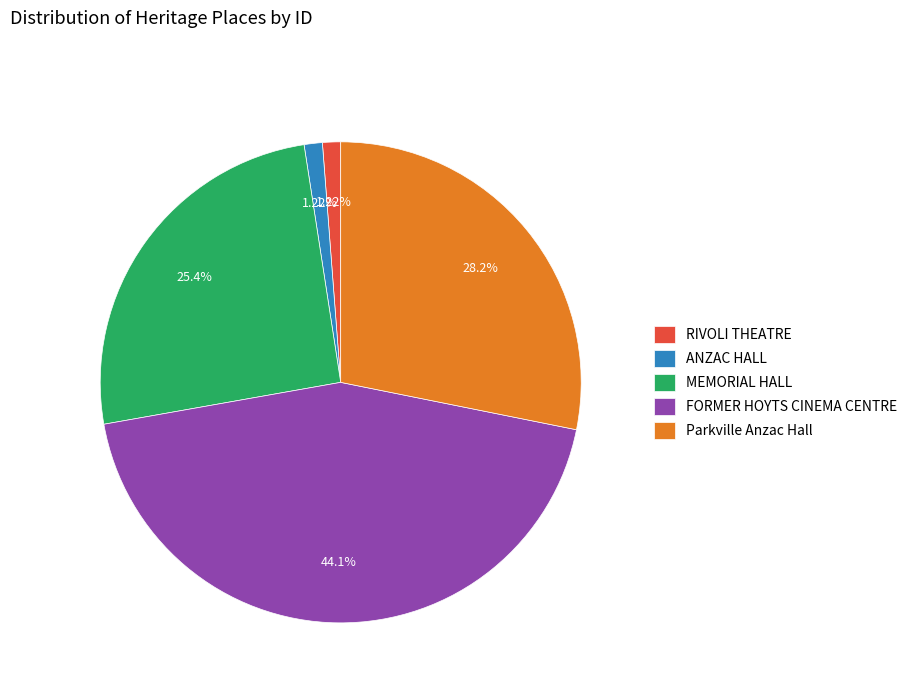

What is the largest slice in the pie chart?

FORMER HOYTS CINEMA CENTRE